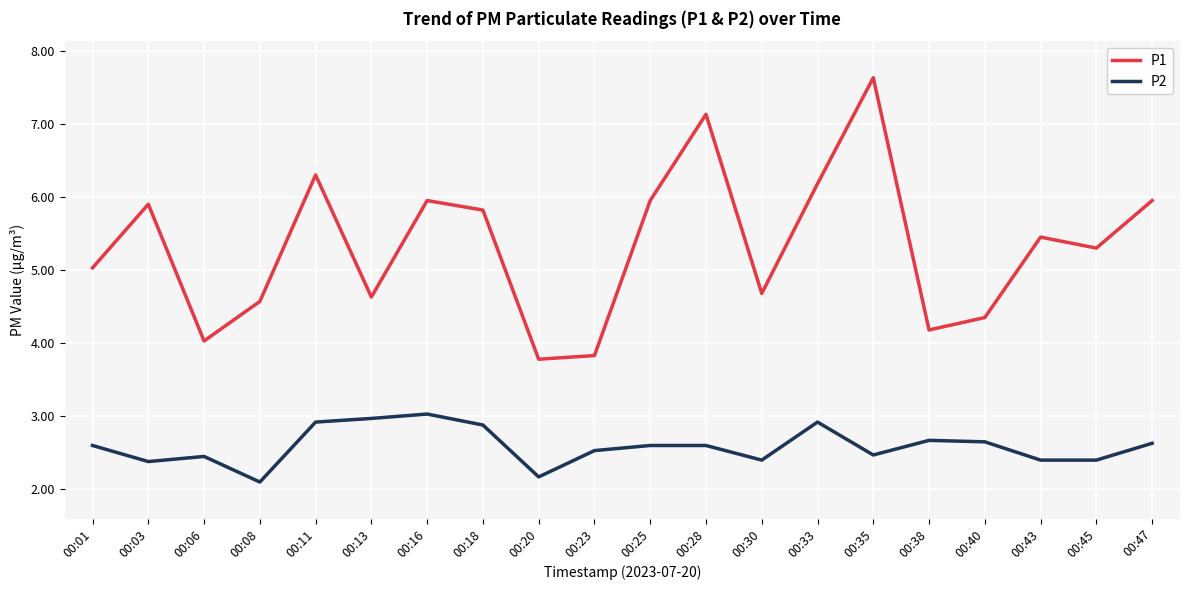

Which series has the largest total across all categories?

P1